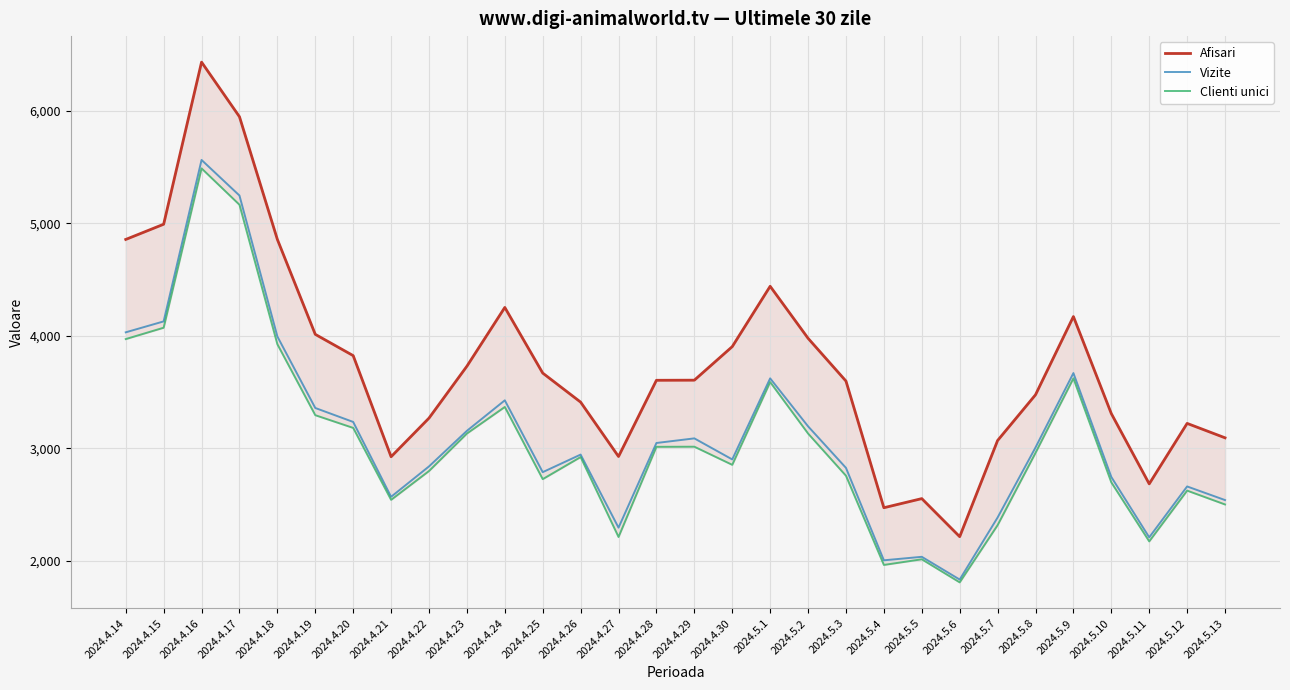

True or false: Afisari and Vizite cross at least once.

False